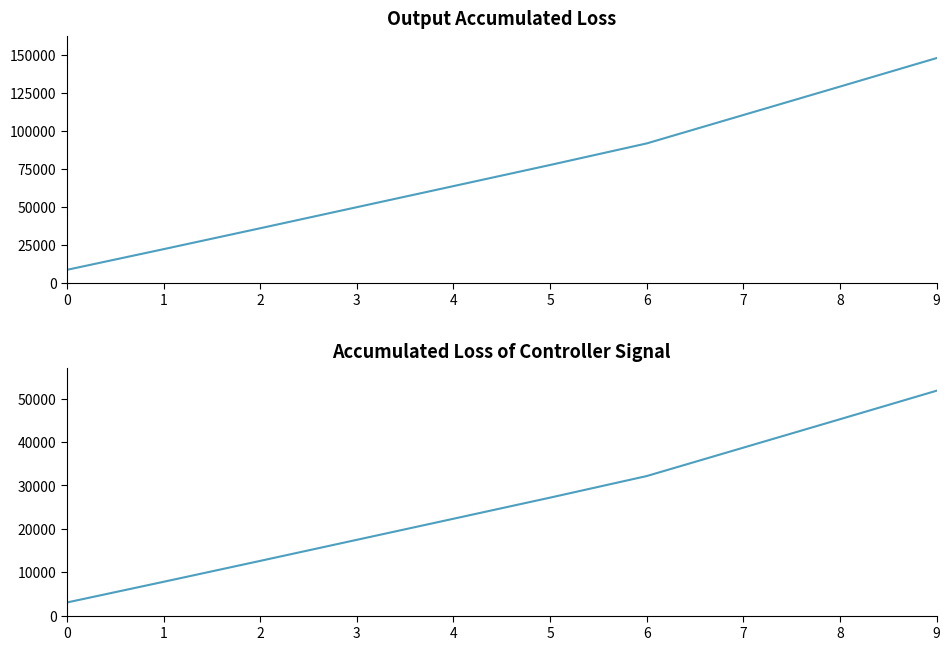

At which label is id (scaled) closest to 27436?

5